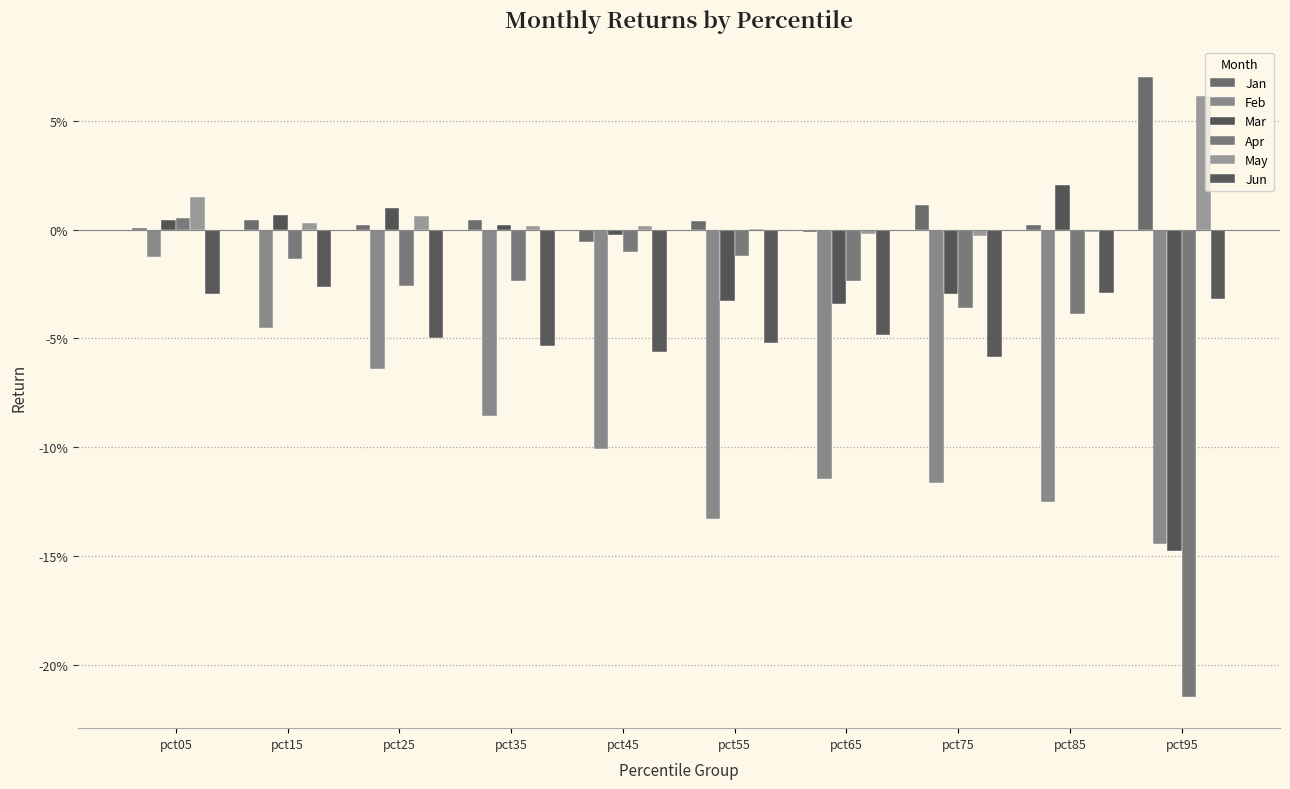

Which category has the lowest value in the May series?

pct75